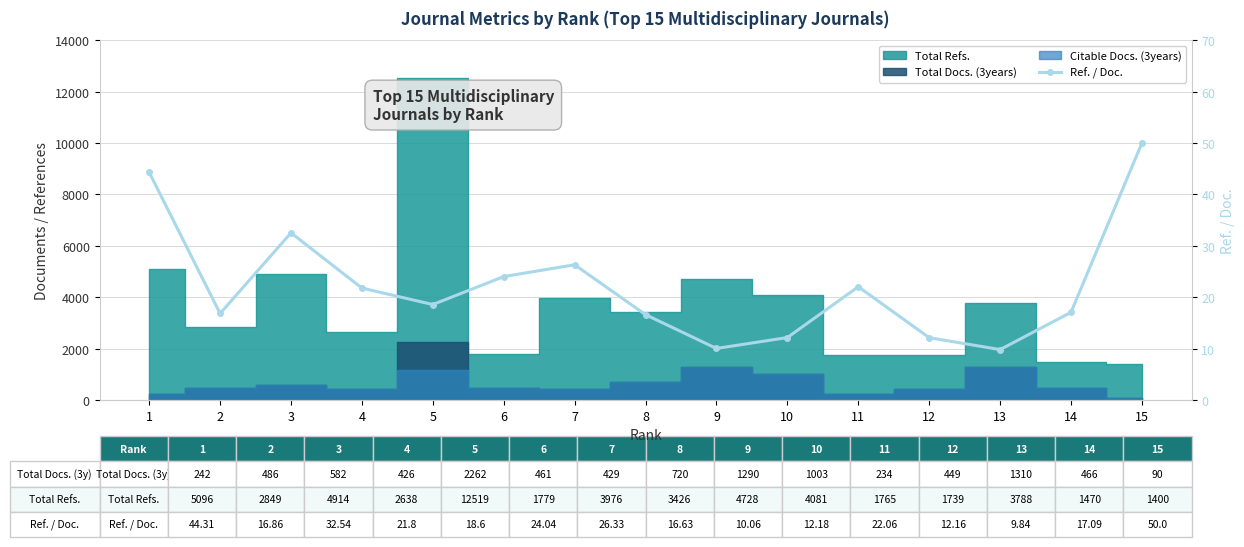

Reading right to left, transcribe all the data shown in this chart.

50.0	17.1	9.8	12.2	22.1	12.2	10.1	16.6	26.3	24.0	18.6	21.8	32.5	16.9	44.3